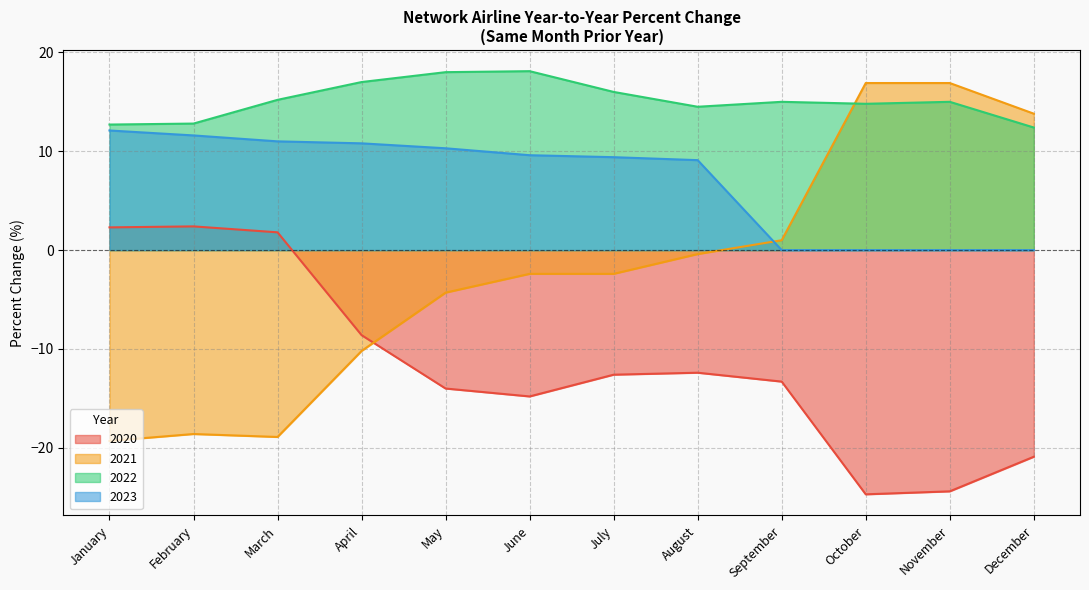

What is the total value across all series at May?

10.0